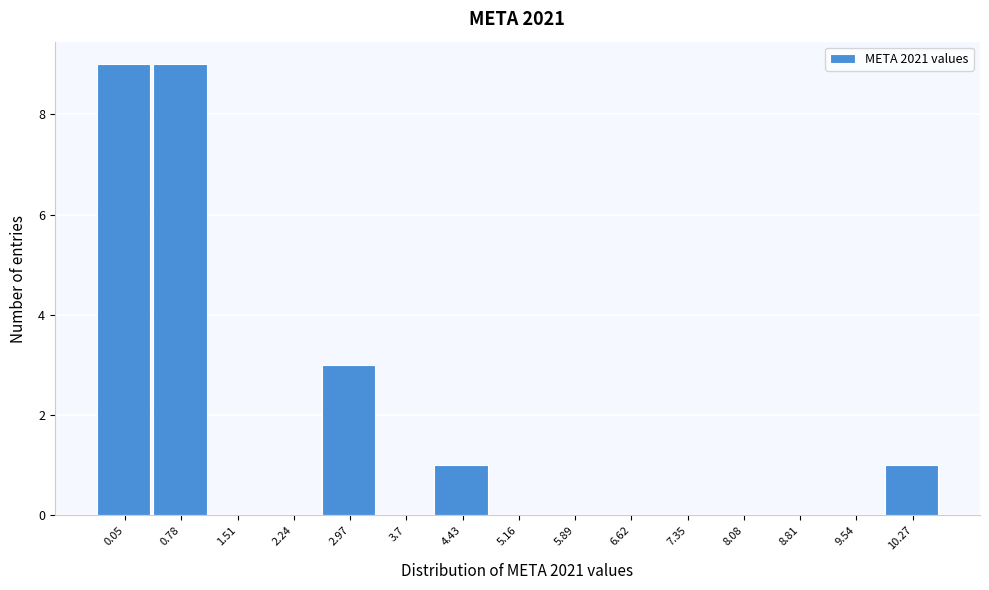

Reading left to right, list all the values displayed in this chart.

0.05=9	0.78=9	1.51=0	2.24=0	2.97=3	3.7=0	4.43=1	5.16=0	5.89=0	6.62=0	7.35=0	8.08=0	8.81=0	9.54=0	10.27=1